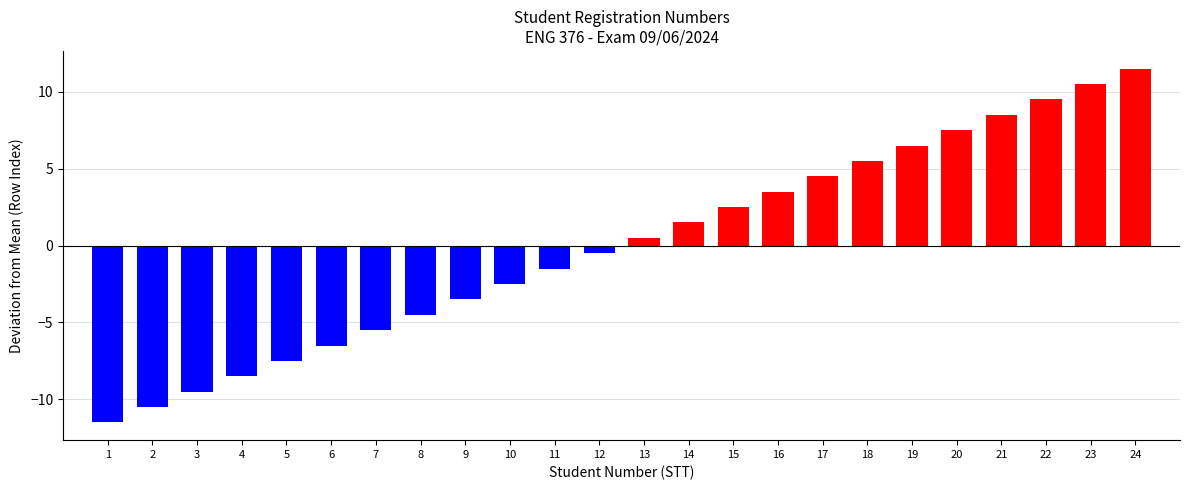

Which category has the highest value across all series?

24